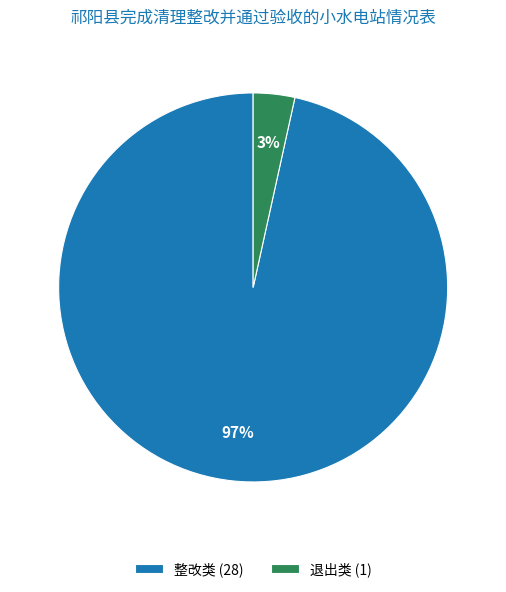

What percentage is the 整改类 slice, to the nearest percent?

97%